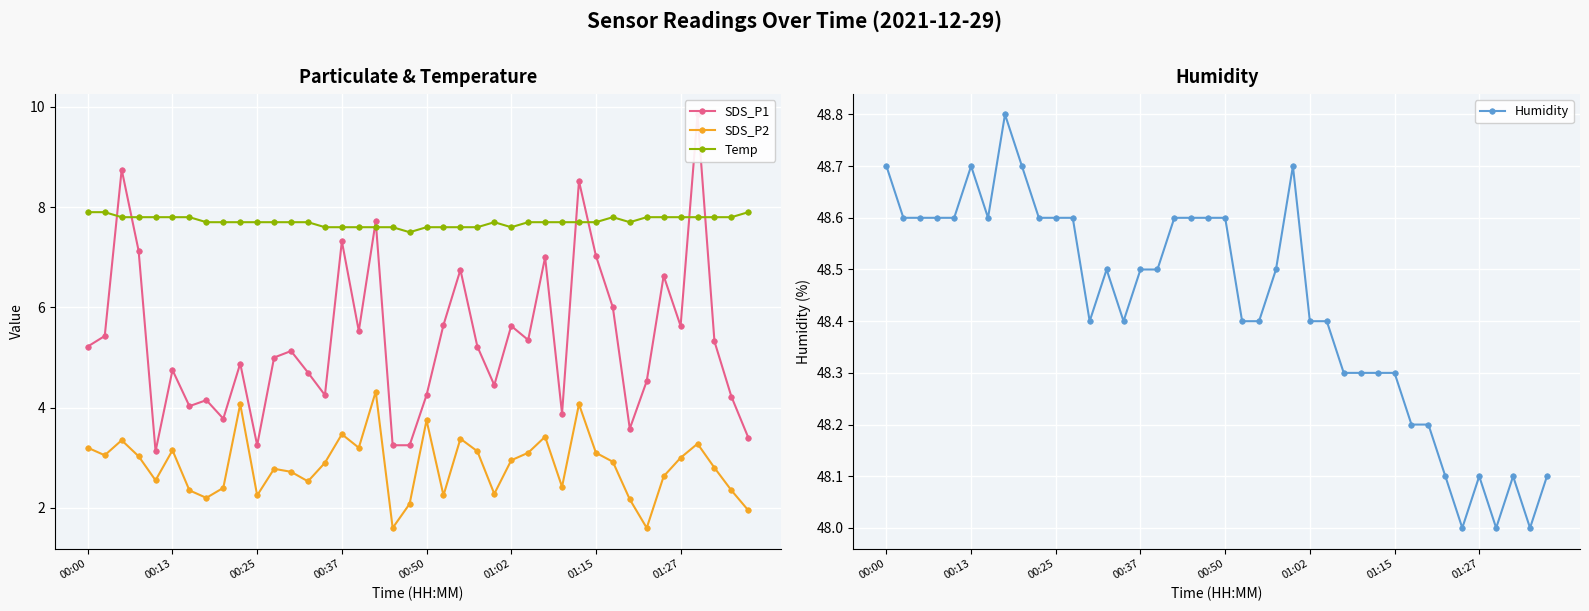

True or false: Temp and SDS_P2 cross at least once.

False